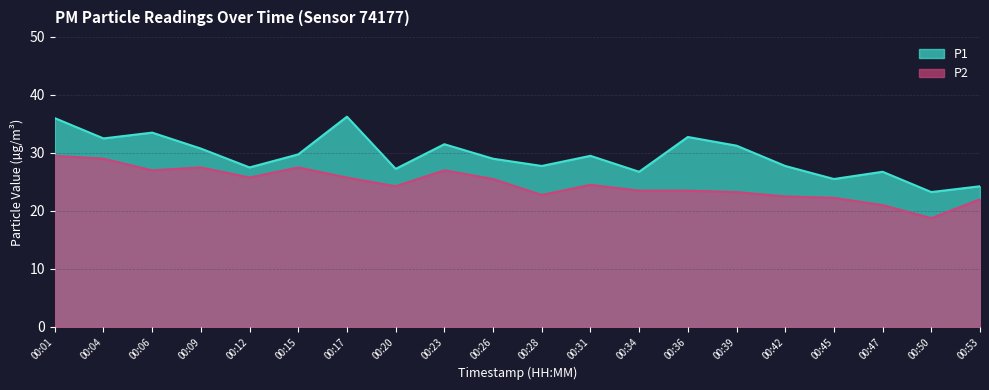

What is the sum of all P2 values?

492.8